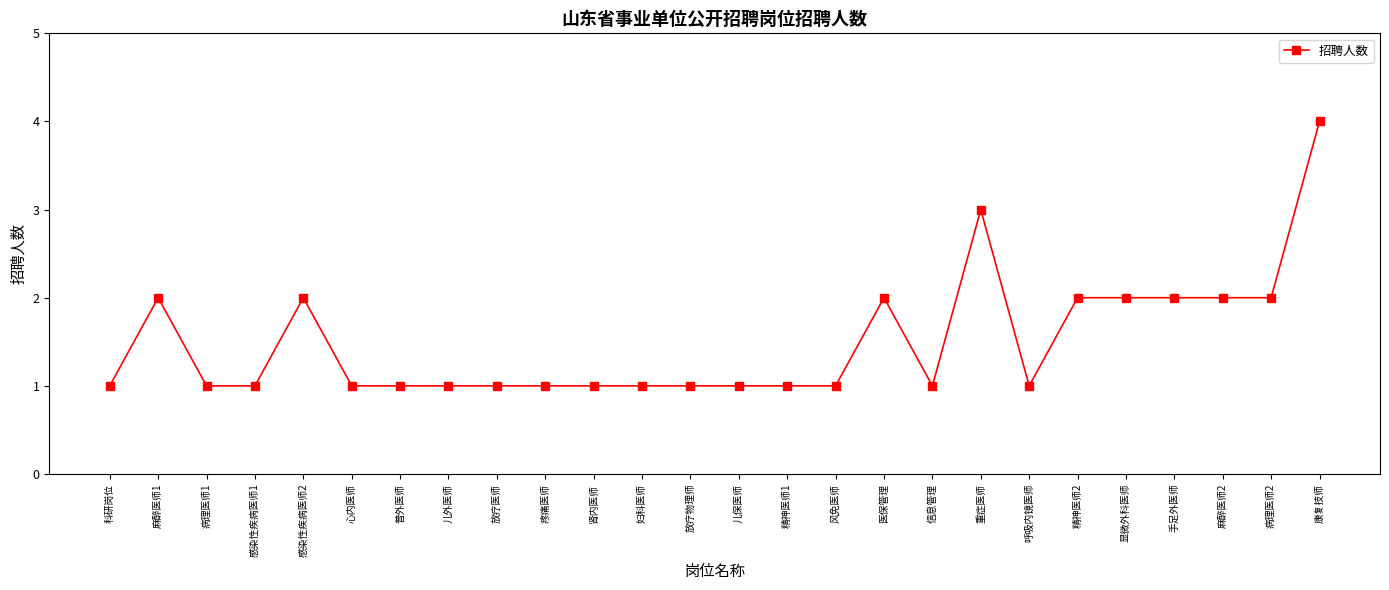

What is the change in value from 病理医师1 to 显微外科医师?

+1